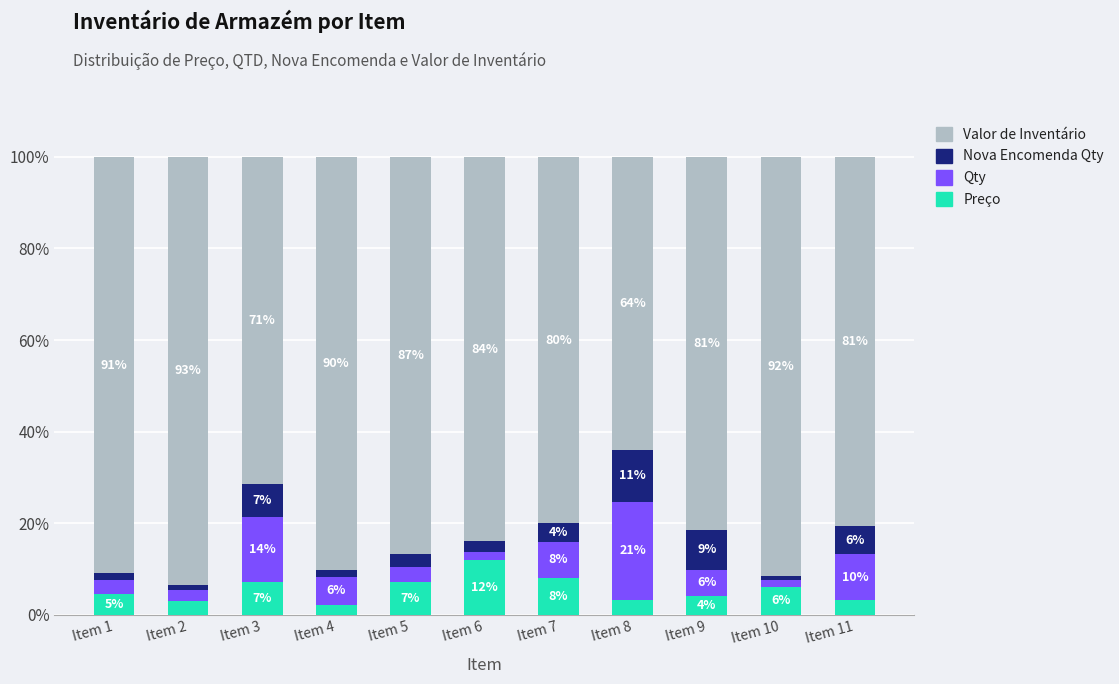

At which label does Preço reach its peak?

Item 6